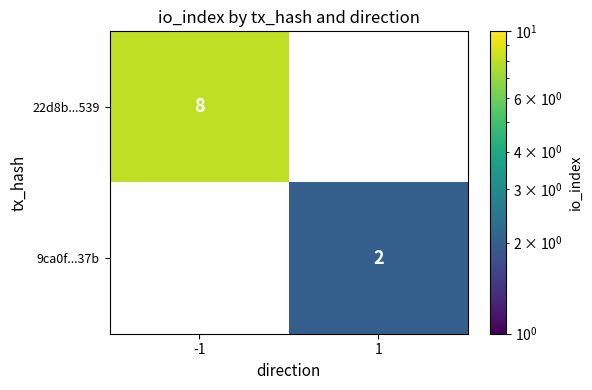

Is it true that 22d8b...539 equals 5 at -1?

False